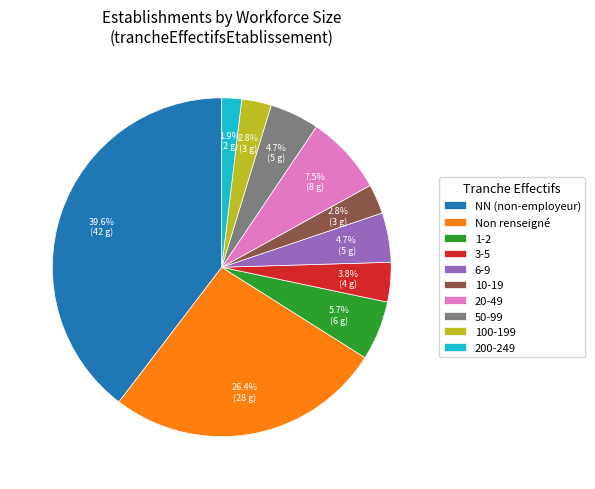

Which has a higher value, 3-5 or 10-19?

3-5